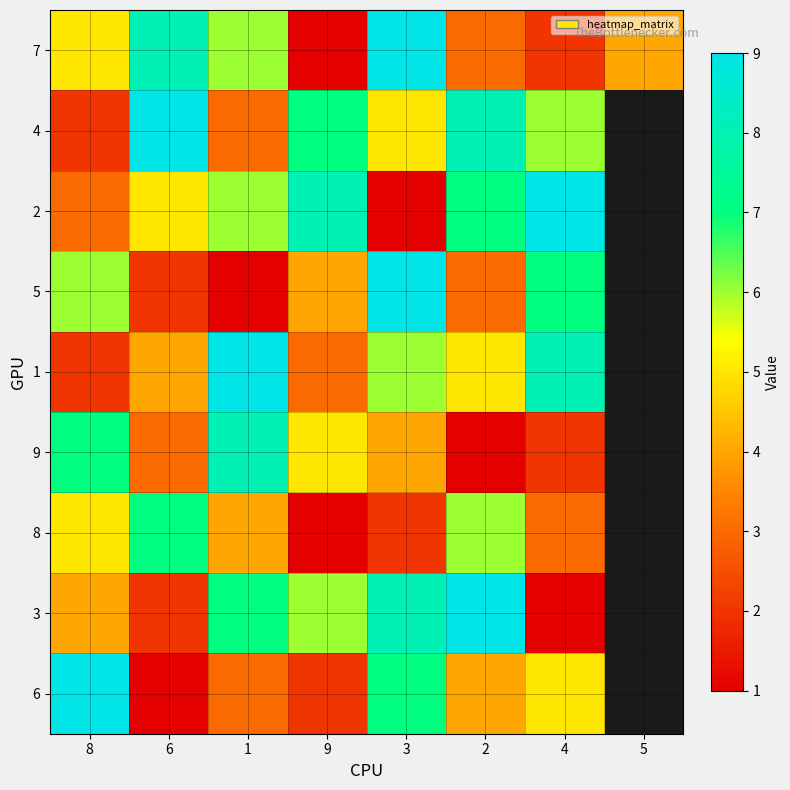

At which label does 7 first exceed 5?

6